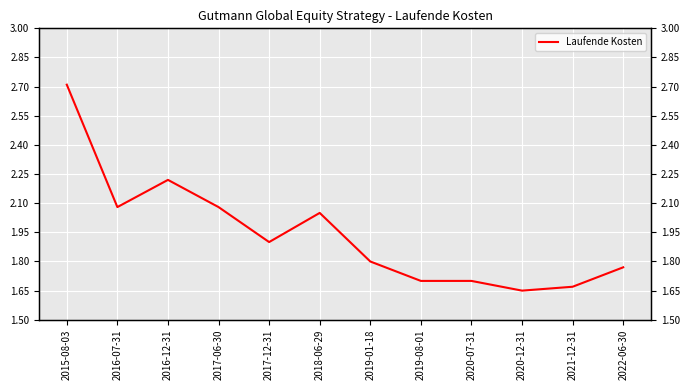

What is the sum of all values?

23.3